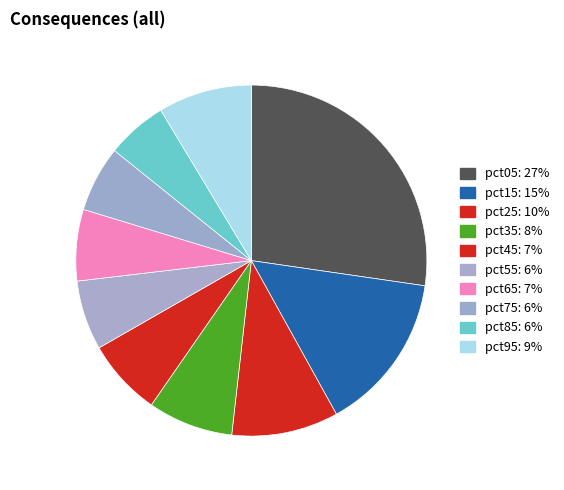

How many slices are in this pie chart?

10